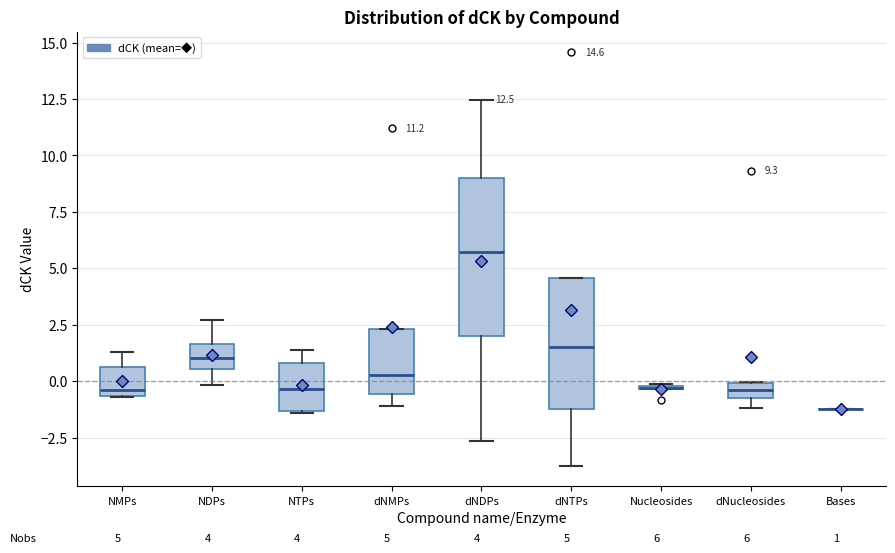

Which box is the tallest, from its lower edge to its upper edge?

dNDPs